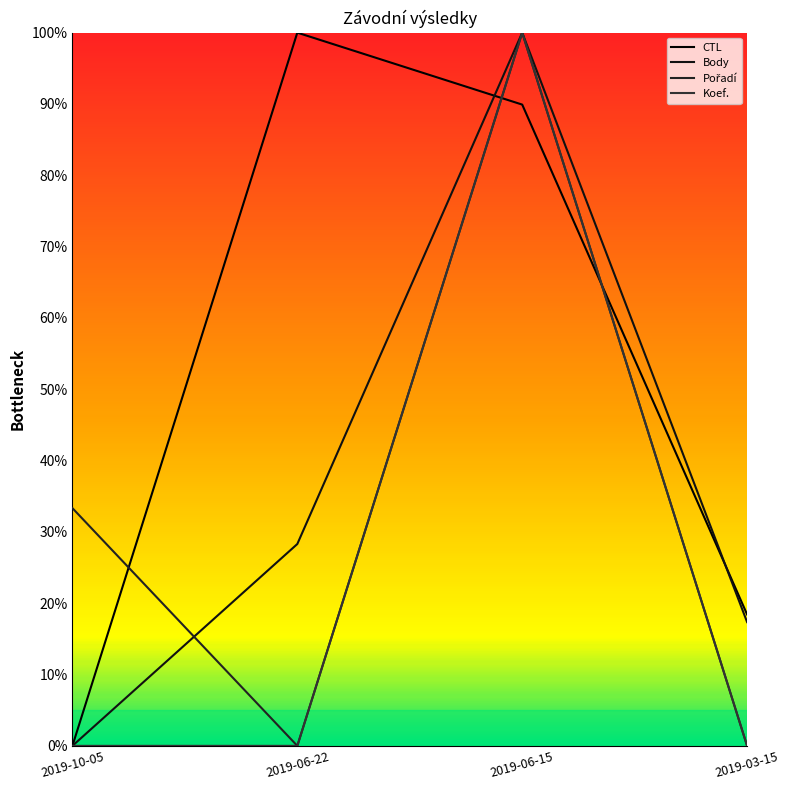

Is this an area chart (filled region under the line)?

No